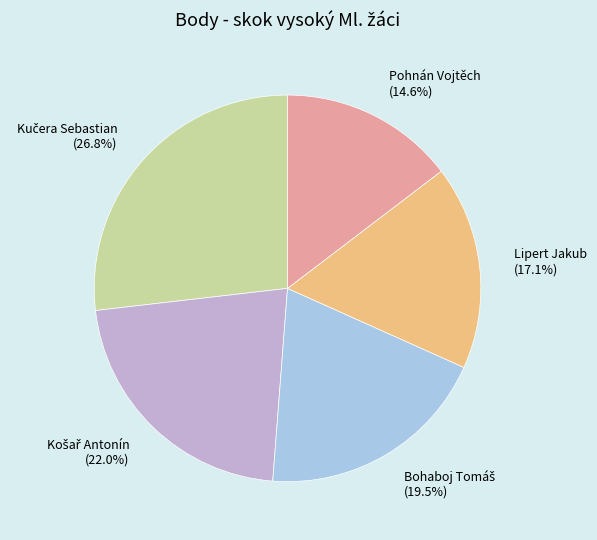

What is the ratio of the value at Pohnán Vojtěch (14.6%) to the value at Lipert Jakub (17.1%)?

0.9